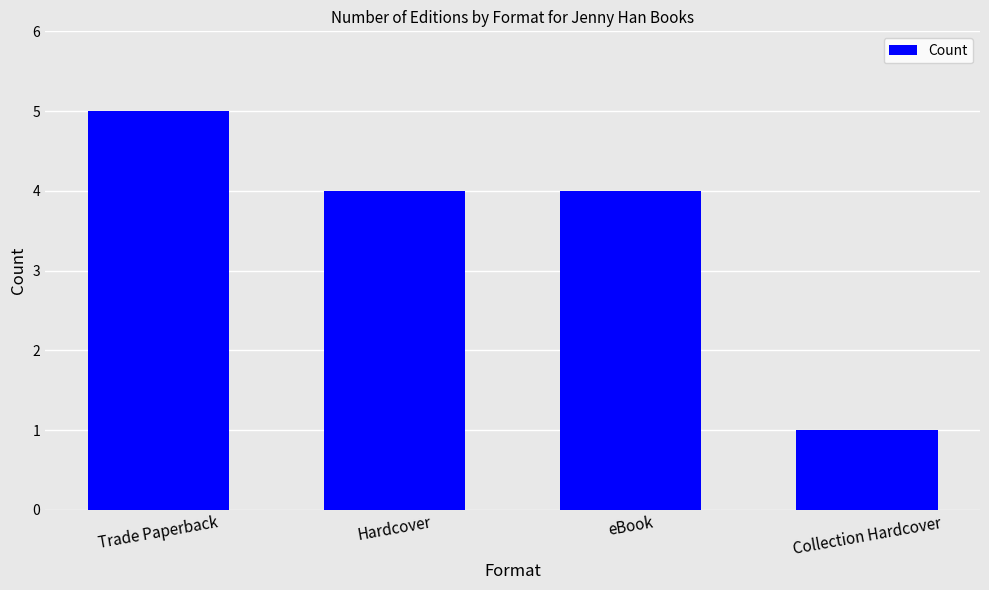

Count the number of categories in the chart.

4